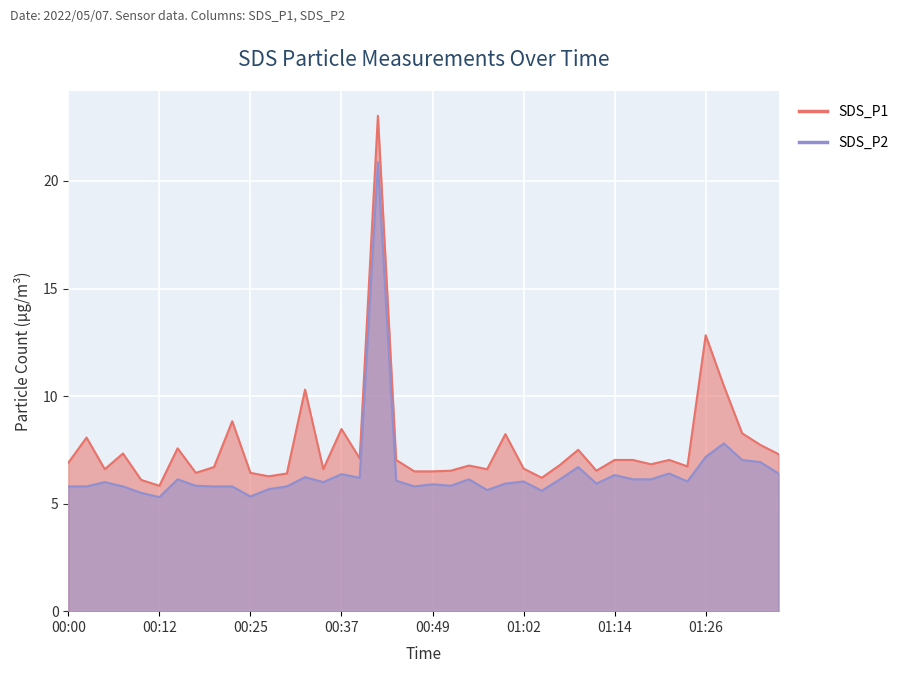

How many data points in SDS_P2 are above 6?

20